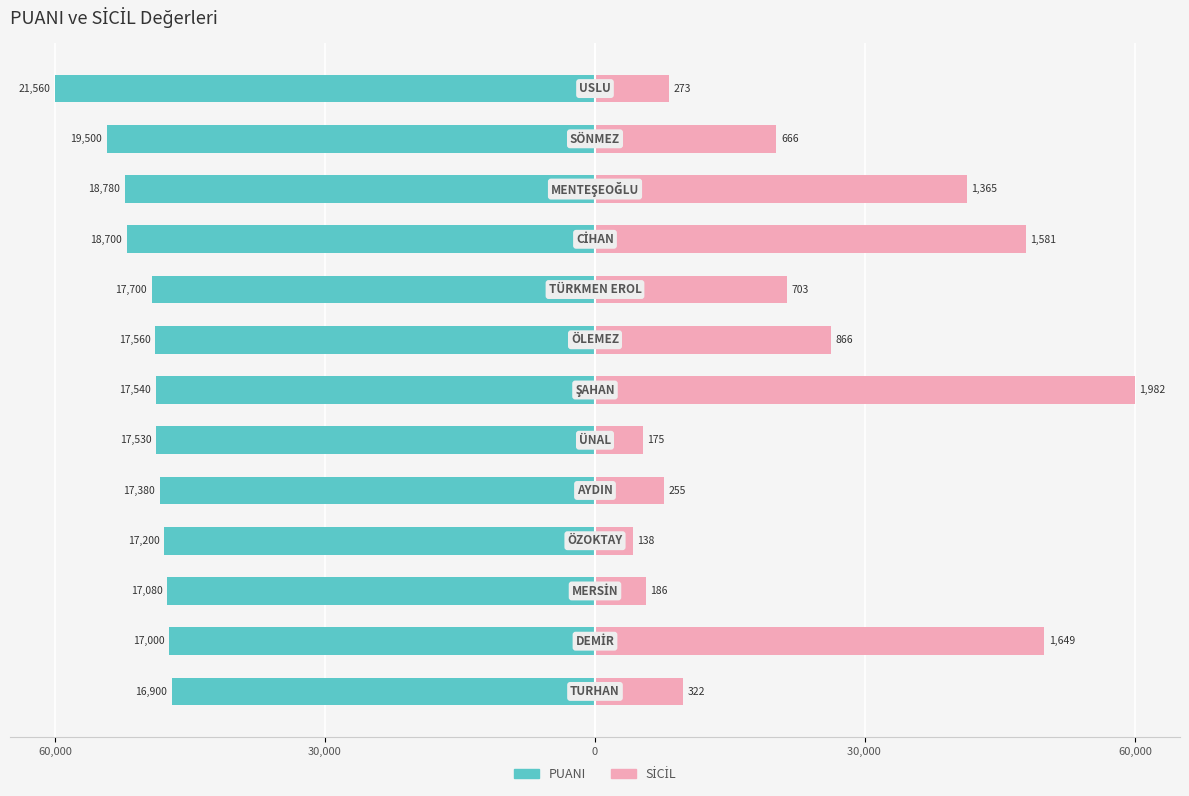

Does the chart contain any negative values?

Yes